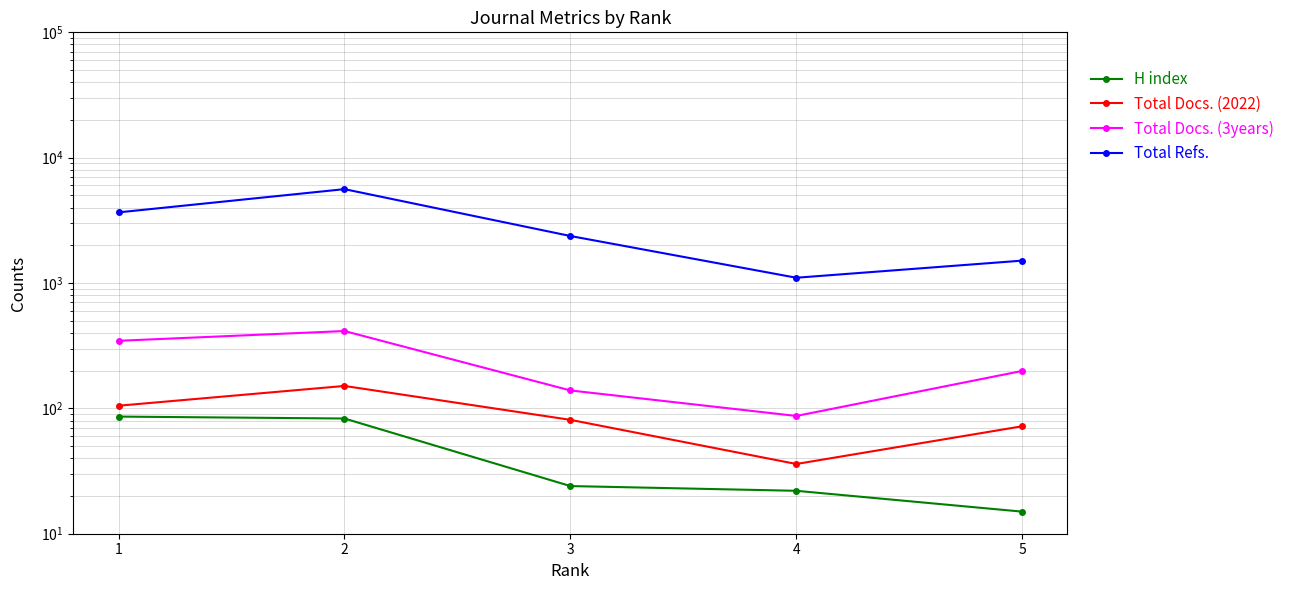

Is it true that Total Refs. equals 860 at 5?

False